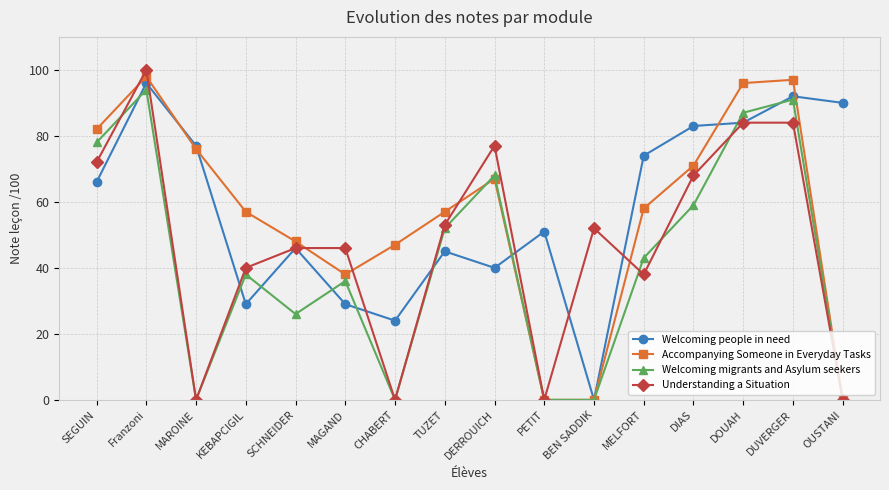

True or false: Accompanying Someone in Everyday Tasks has more than 1 interior local peaks.

True